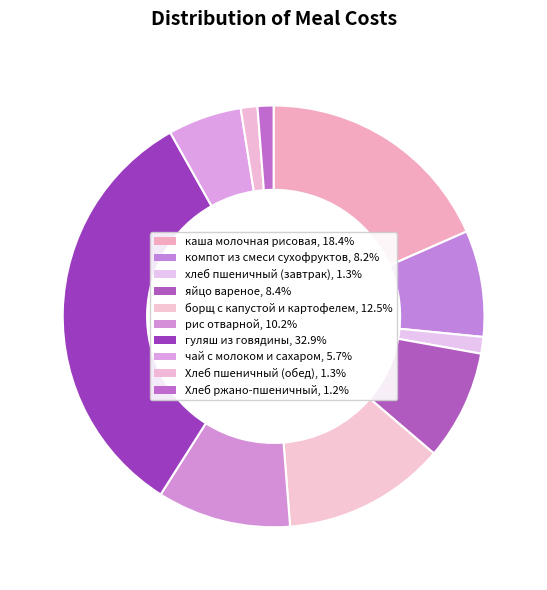

Count the number of slices in the pie.

10